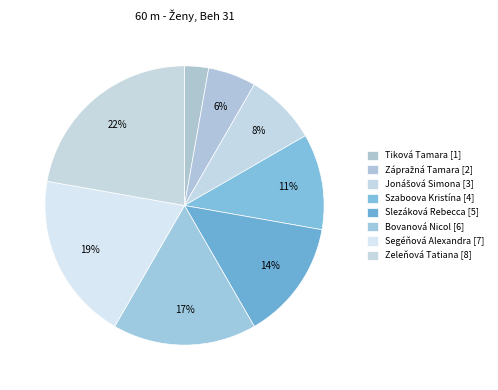

True or false: Zeleňová Tatiana accounts for 22% of the total.

True